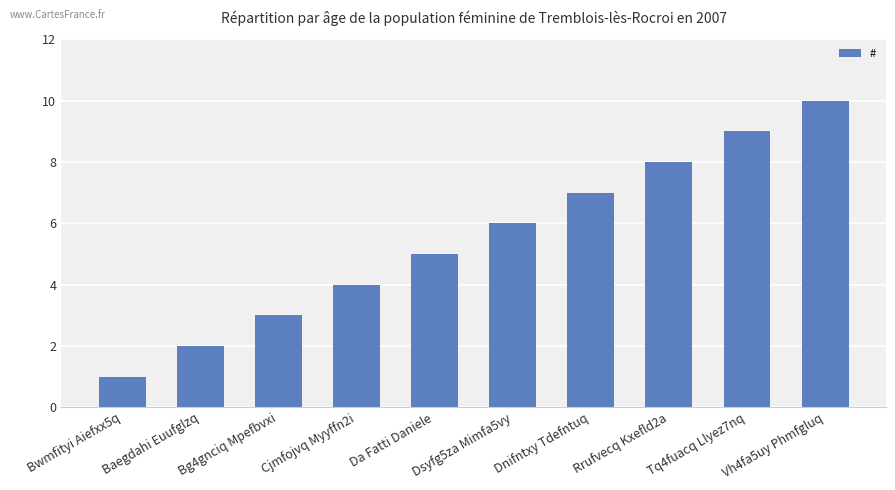

List the labels in order of value, largest first.

Vh4fa5uy Phmfgluq, Tq4fuacq Llyez7nq, Rrufvecq Kxefld2a, Dnifntxy Tdefntuq, Dsyfg5za Mimfa5vy, Da Fatti Daniele, Cjmfojvq Myyffn2i, Bg4gnciq Mpefbvxi, Baegdahi Euufglzq, Bwmfityi Aiefxx5q